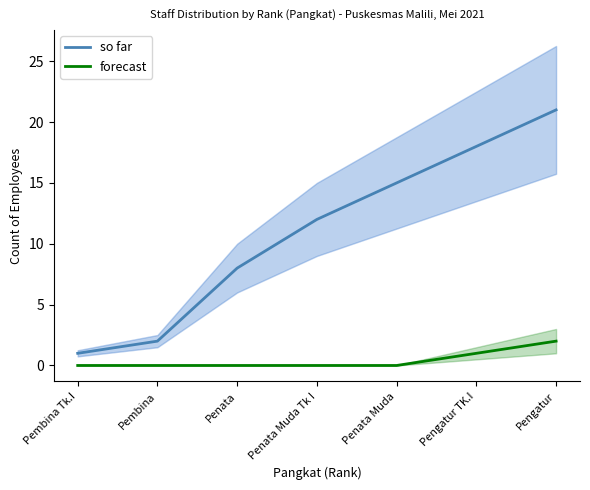

List the series in order of their overall mean, lowest first.

forecast, so far